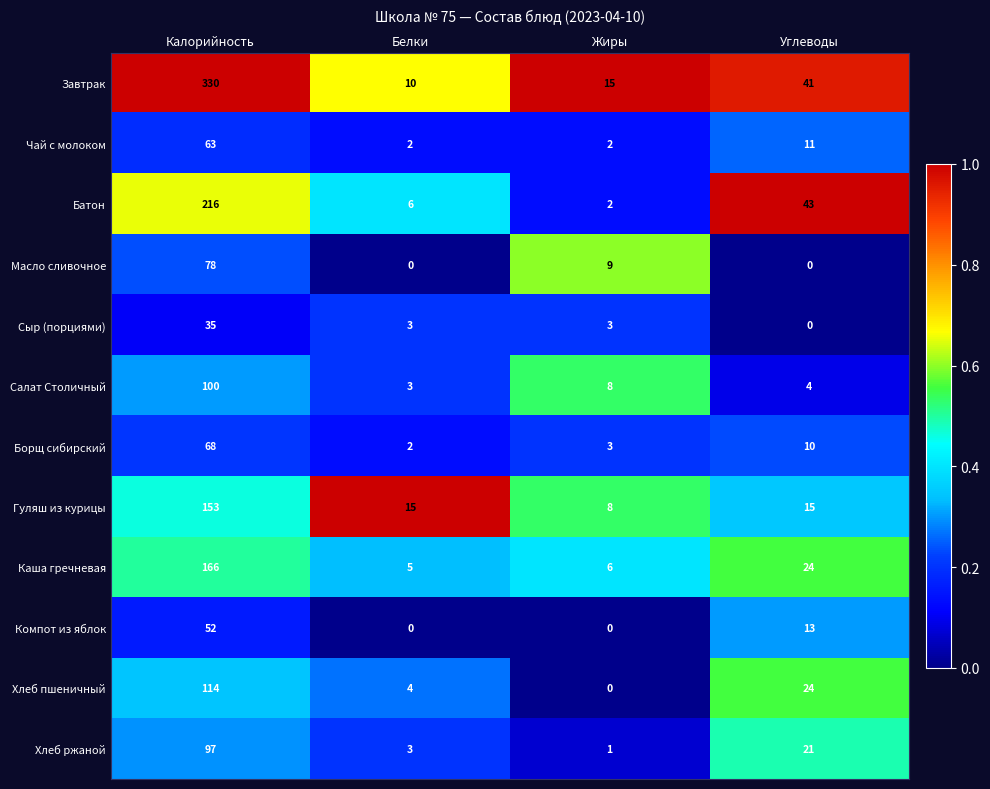

Is it true that Гуляш из курицы equals 15 at Белки?

True